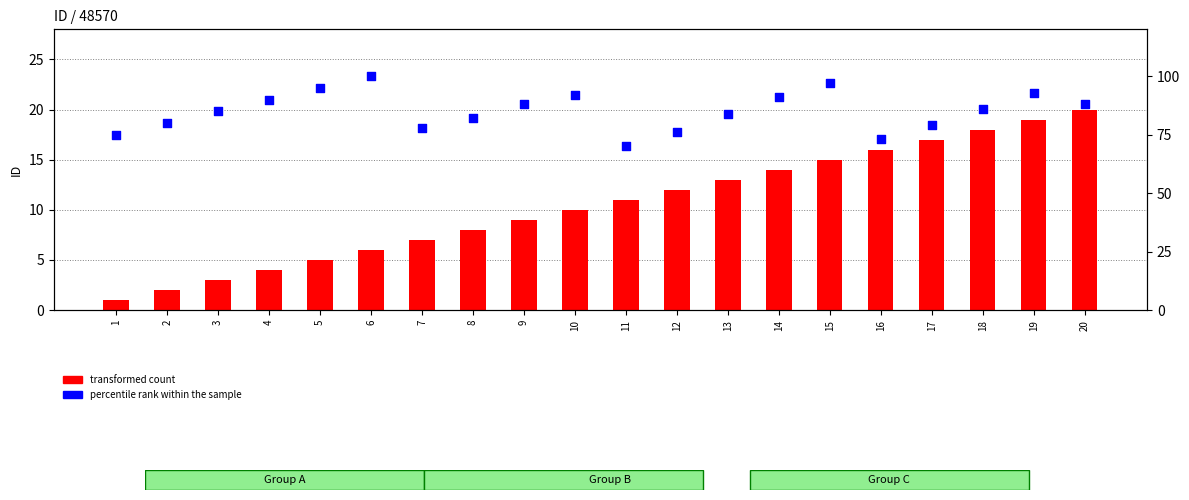

Which series has the largest total across all categories?

percentile rank within the sample